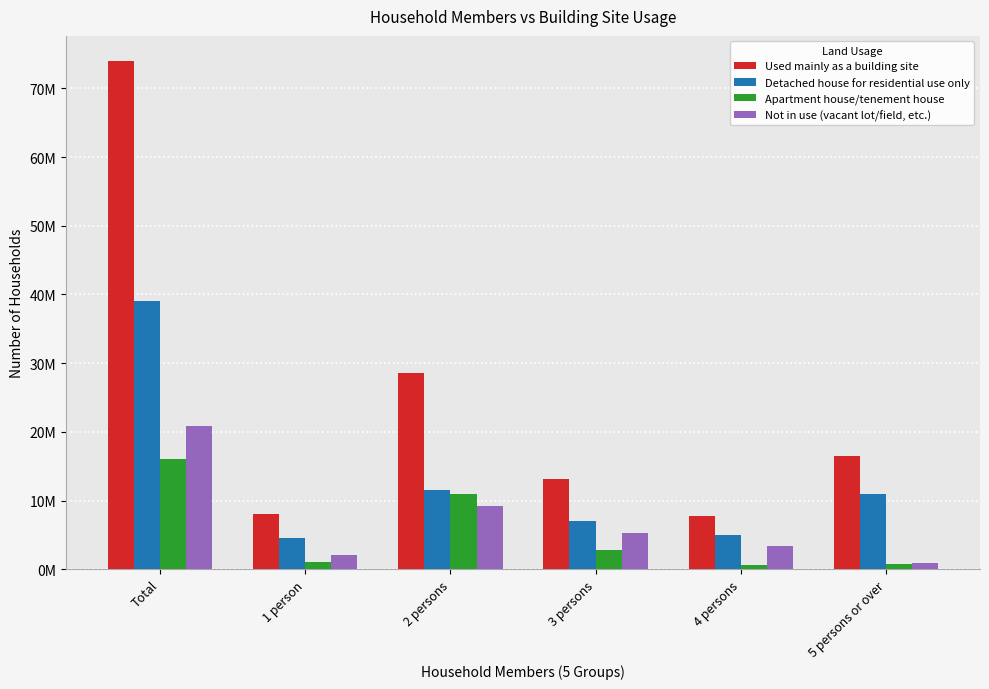

The Used mainly as a building site series shows 7739000 at 4 persons. True or false?

True